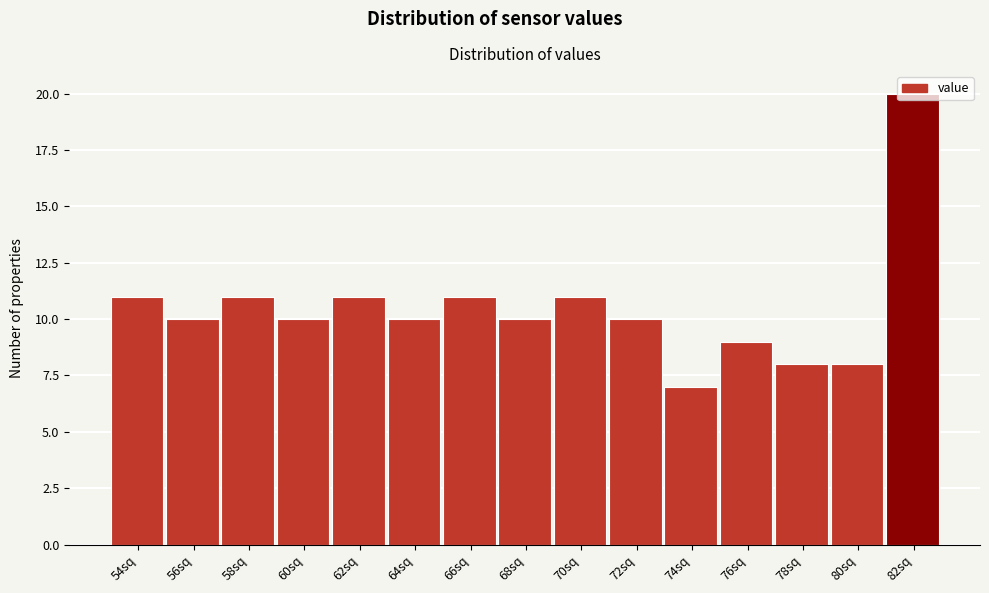

Approximately how many times larger is the value at 70sq compared to 56sq?

1.1